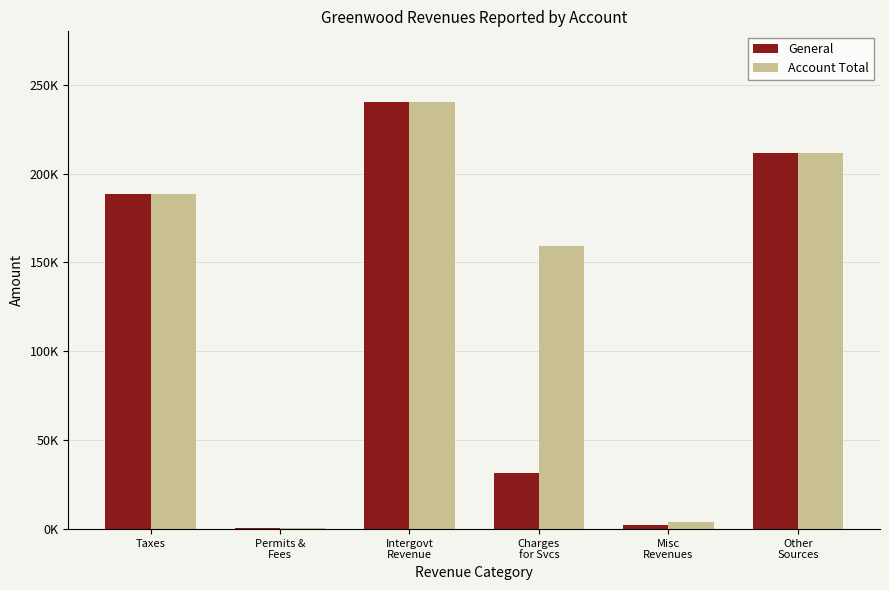

Is the value of Account Total at Other
Sources greater than the value of General at Charges
for Svcs?

Yes